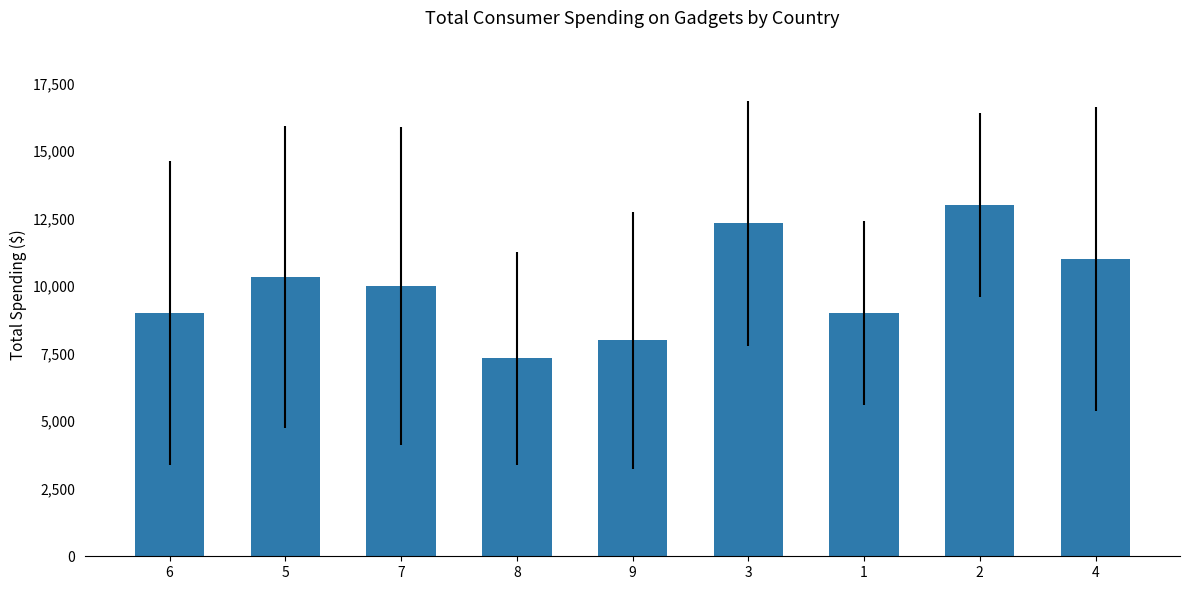

How many data points are less than 10000?

4